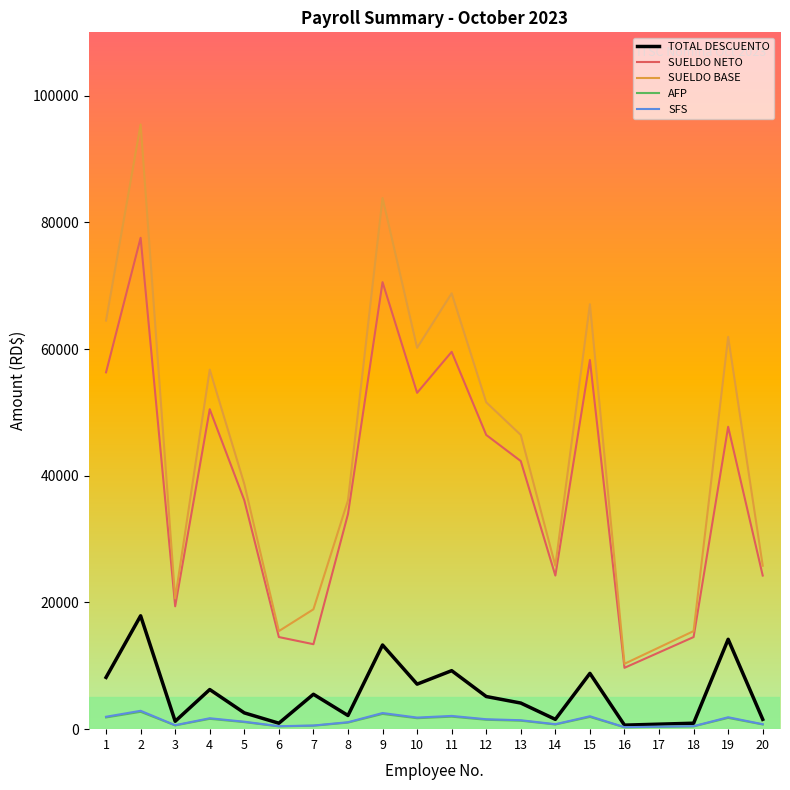

Which series changed the most between 2 and 9?

SUELDO BASE